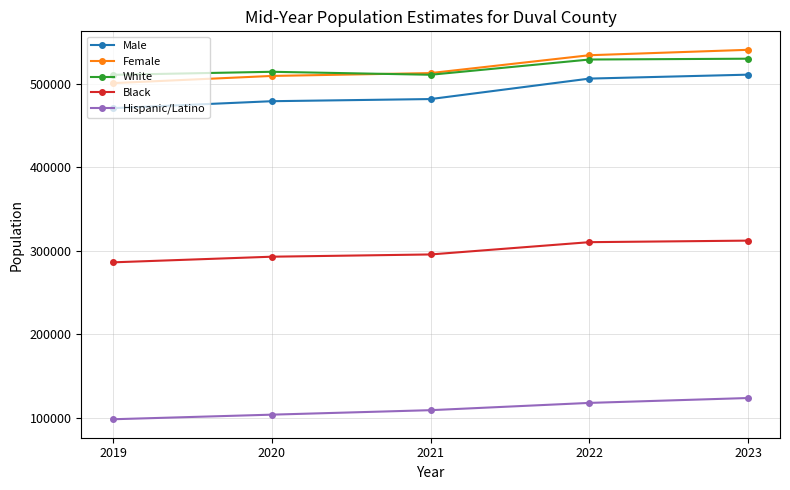

Does the chart have visible grid lines?

Yes